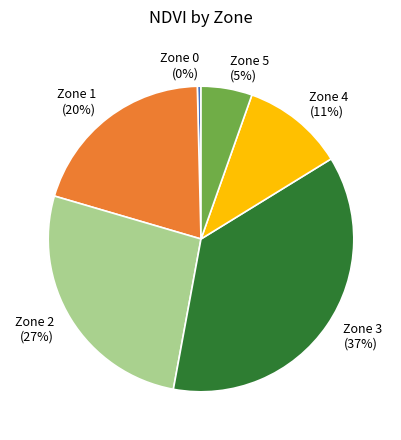

Is Zone 0 the majority of the pie?

No